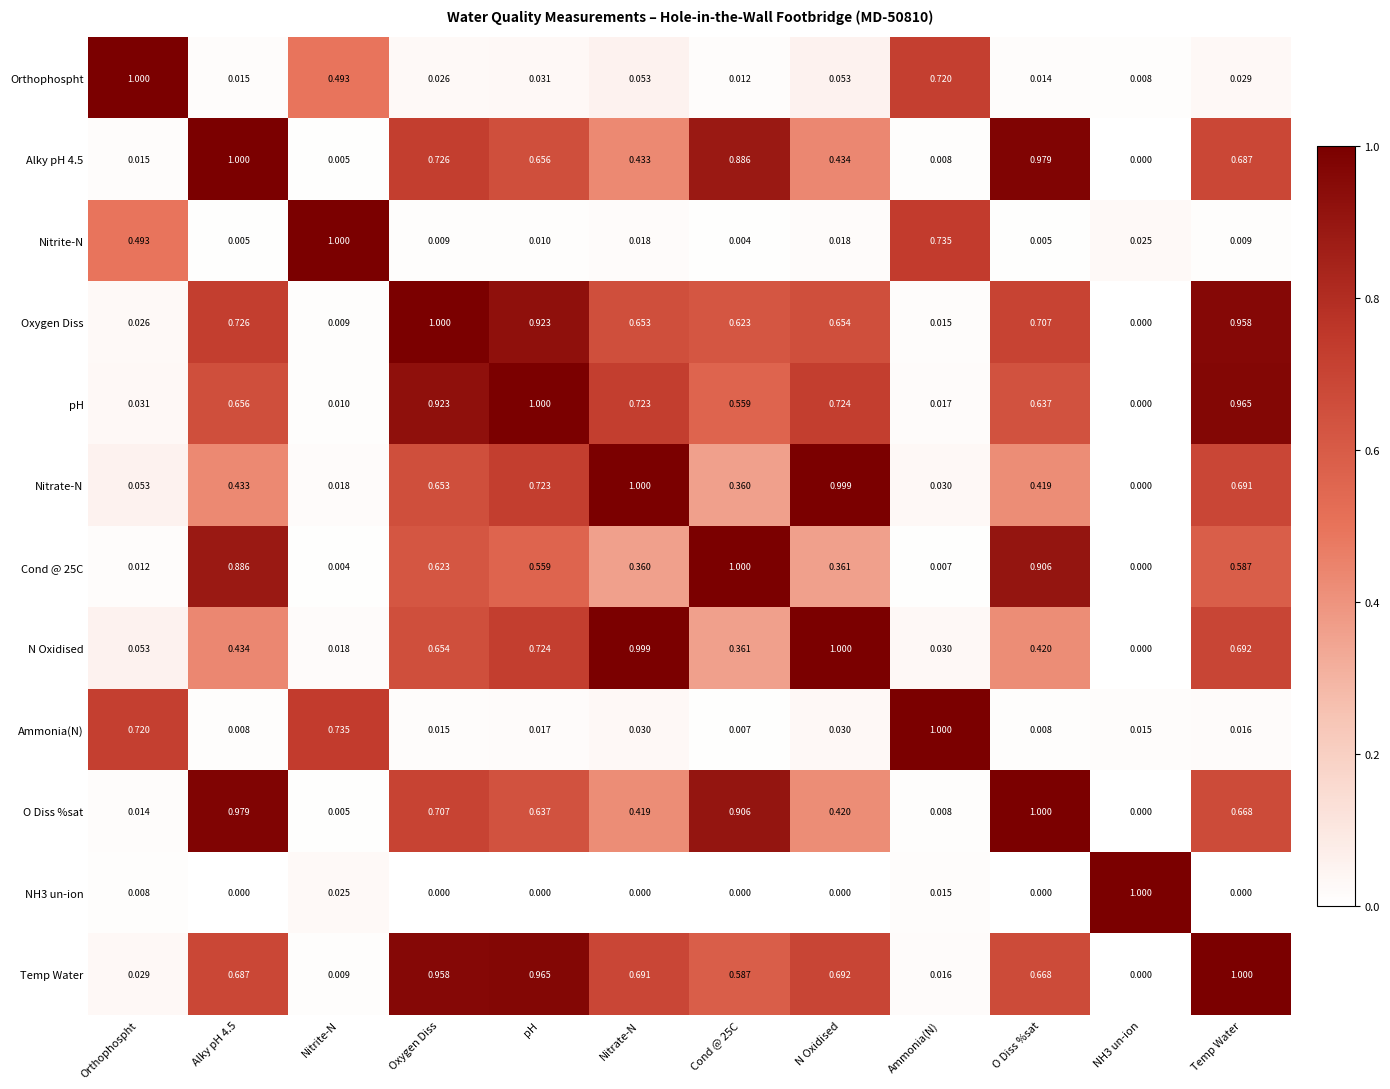

What is the spread (max minus min) of values at NH3 un-ion?

1.0